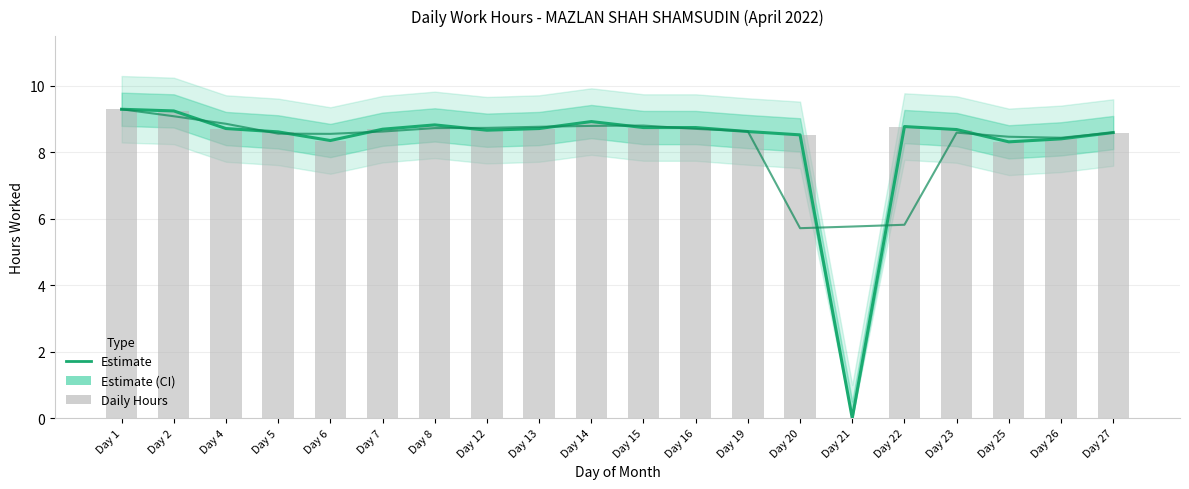

Between Day 14 and Day 12, which is larger?

Day 14